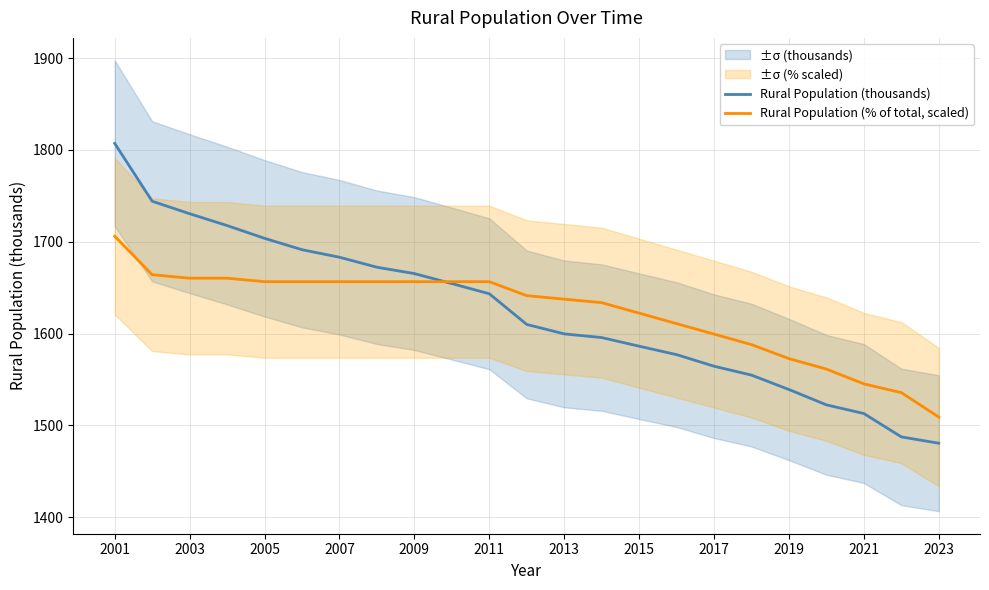

What value does the Rural Population (thousands) series have at 2023?

1480.6